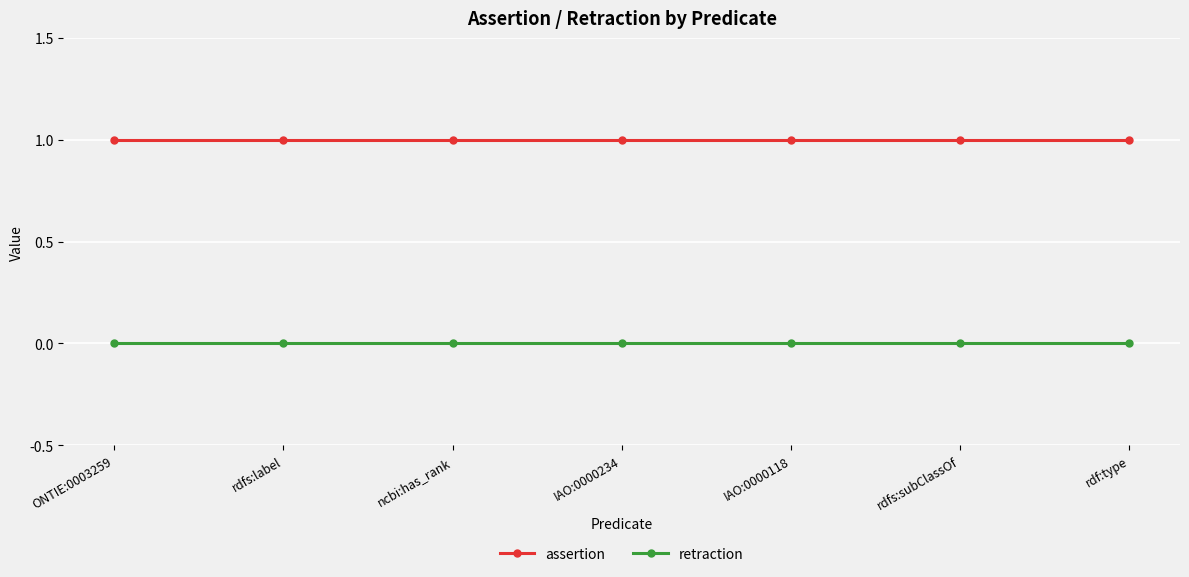

How many lines are shown in the chart?

2